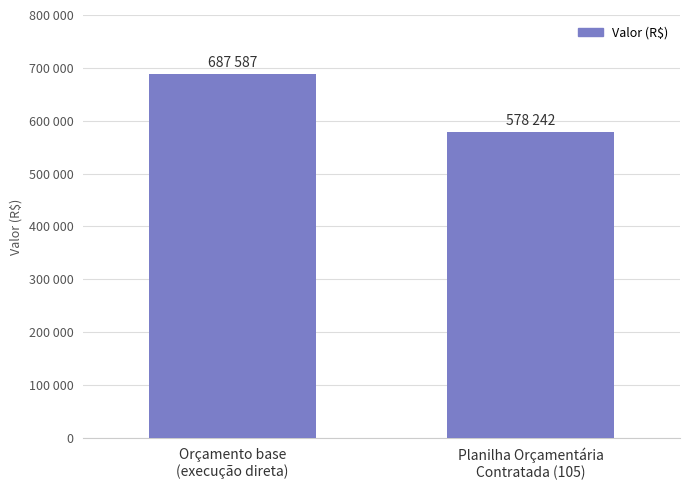

Are the bars horizontal?

No